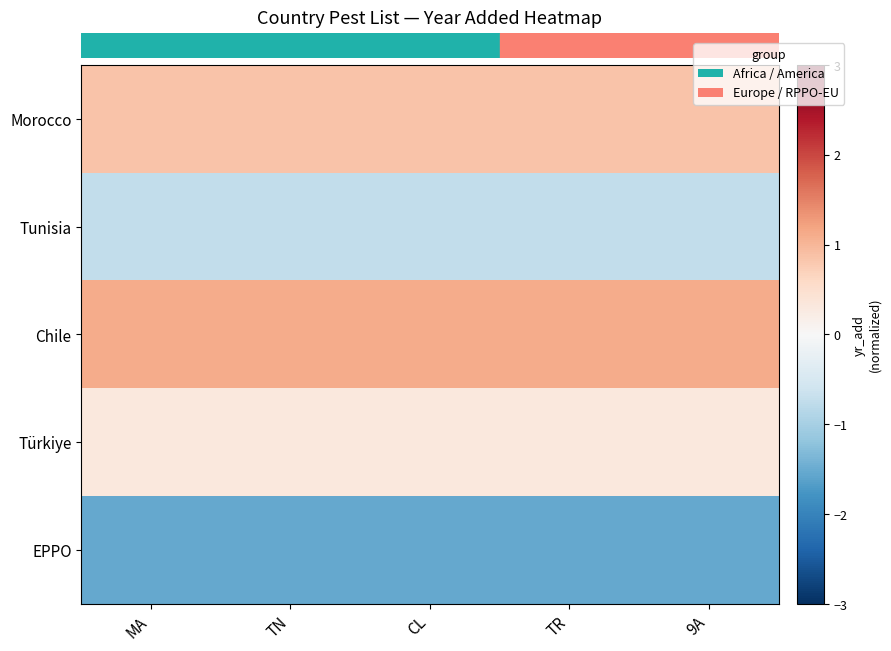

Which has a higher value, CL or TR?

CL